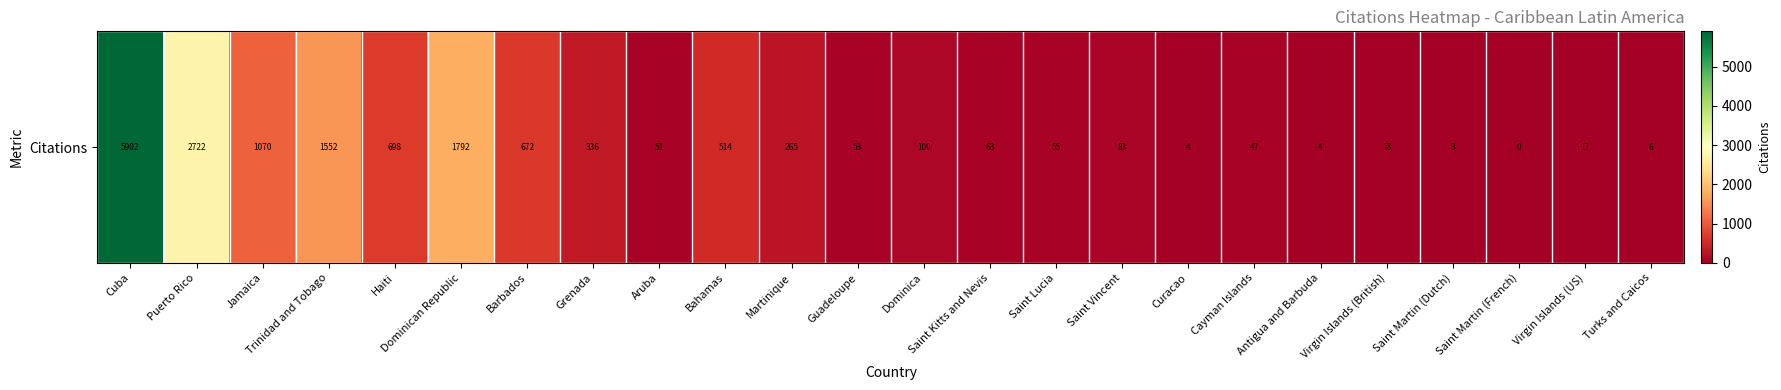

Rank the categories by value from lowest to highest.

Saint Martin (French), Saint Martin (Dutch), Curacao, Antigua and Barbuda, Turks and Caicos, Virgin Islands (US), Virgin Islands (British), Cayman Islands, Aruba, Guadeloupe, Saint Lucia, Saint Kitts and Nevis, Saint Vincent, Dominica, Martinique, Grenada, Bahamas, Barbados, Haiti, Jamaica, Trinidad and Tobago, Dominican Republic, Puerto Rico, Cuba